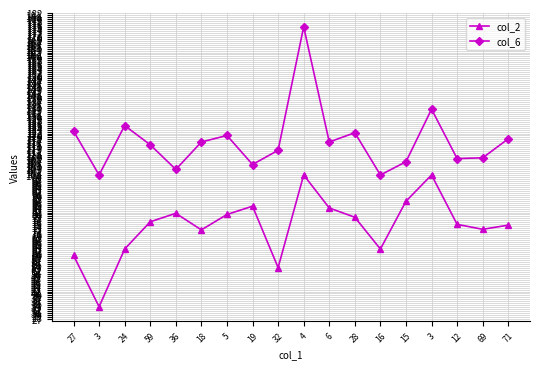

List the series in order of their peak value, lowest first.

col_2, col_6